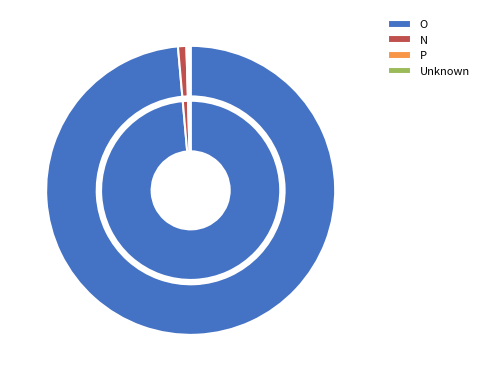

Is it true that O is 99% of the pie?

True